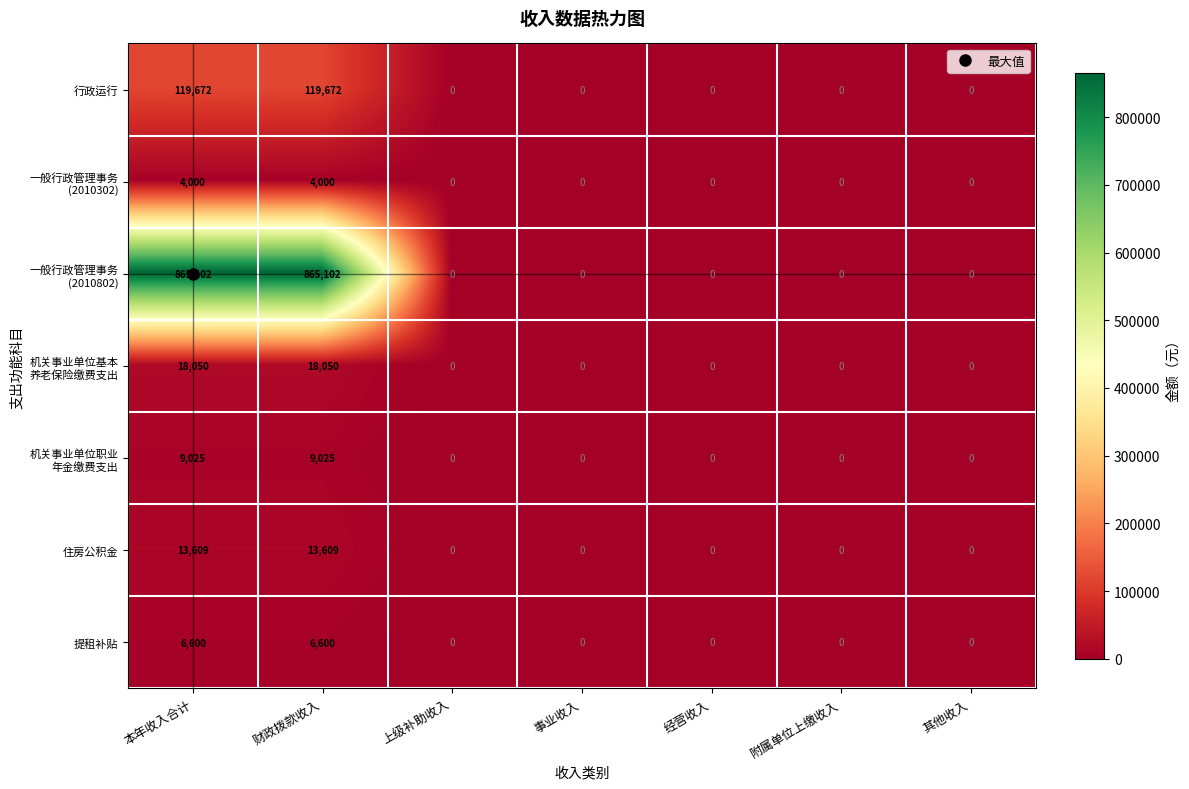

What is the highest value of the 住房公积金 series?

13609